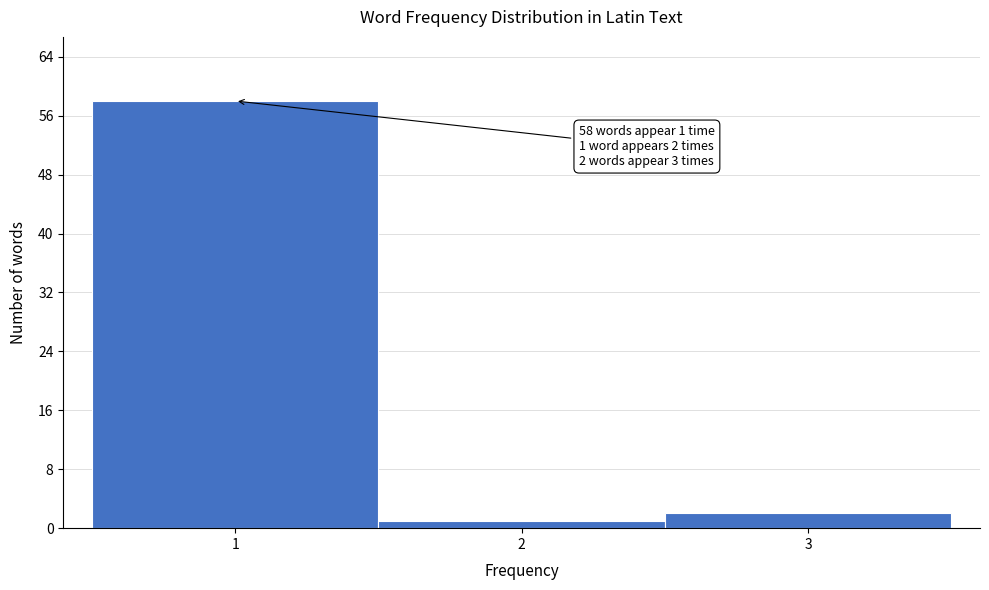

Which range on the x-axis has the tallest bar?

0.5 to 1.5